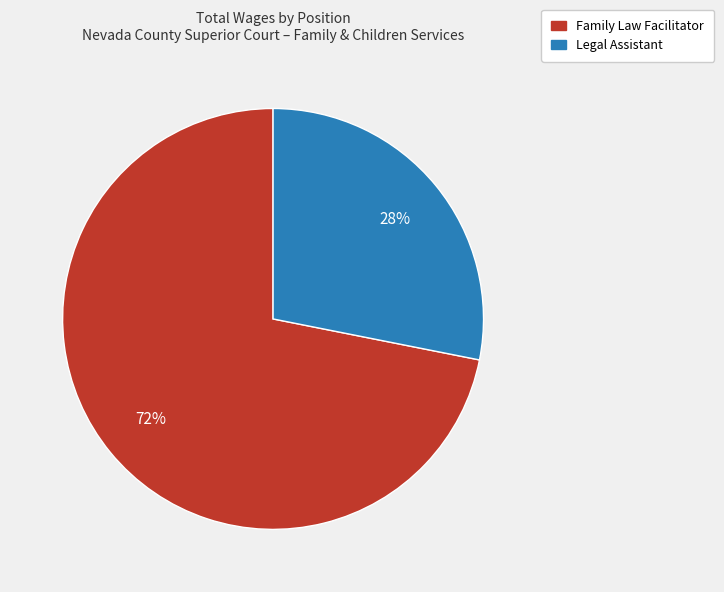

Does Family Law Facilitator represent more than half of the total?

Yes